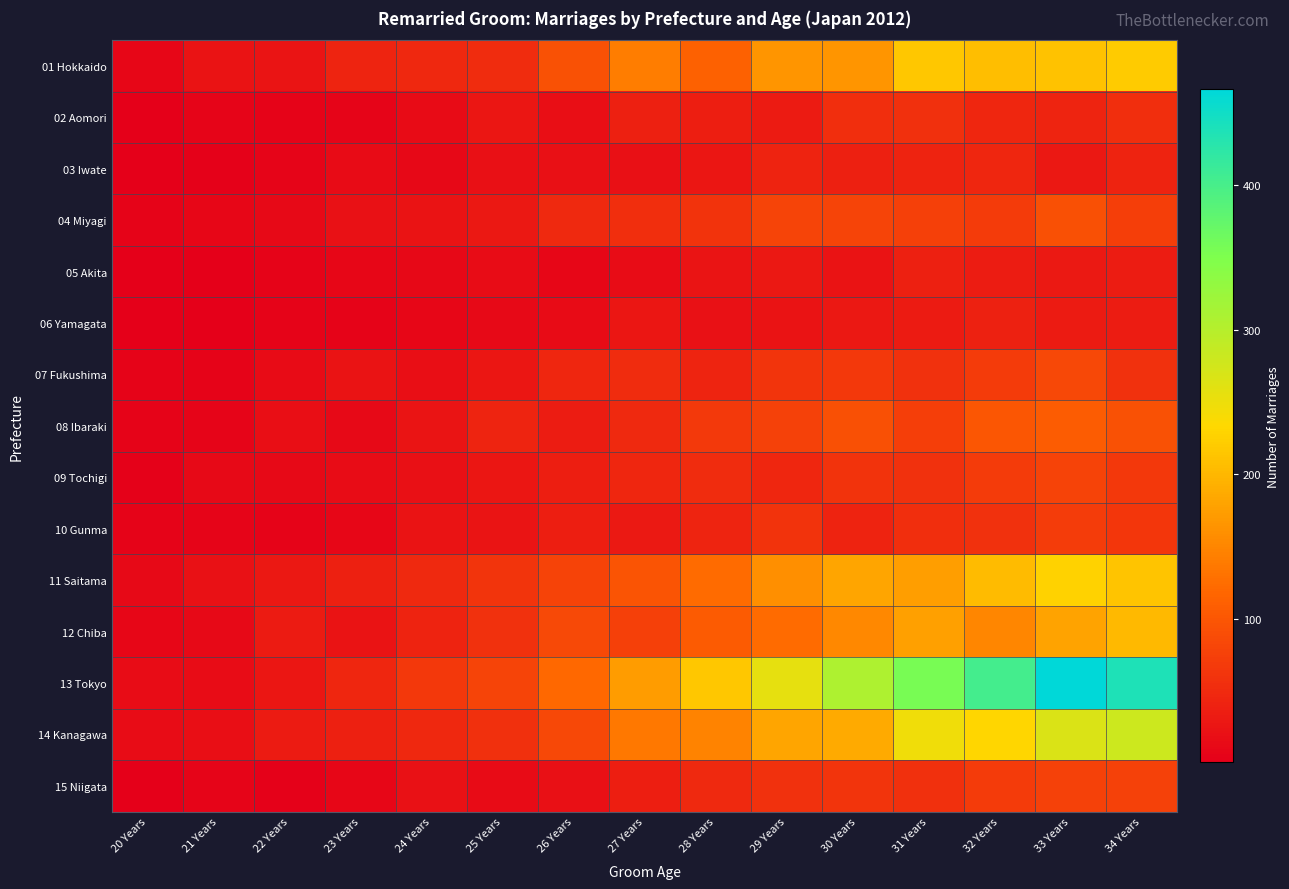

At 33 Years, list the series in order from largest to smallest.

13 Tokyo, 14 Kanagawa, 11 Saitama, 01 Hokkaido, 12 Chiba, 08 Ibaraki, 04 Miyagi, 07 Fukushima, 09 Tochigi, 15 Niigata, 10 Gunma, 02 Aomori, 06 Yamagata, 05 Akita, 03 Iwate